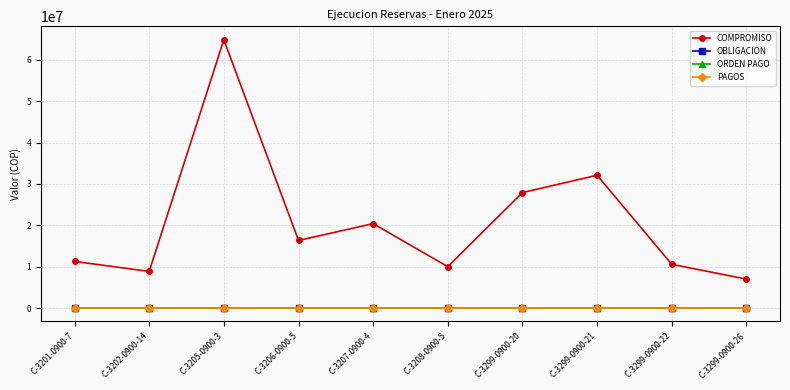

What is the difference between the highest and lowest values at C-3202-0900-14?

8855000